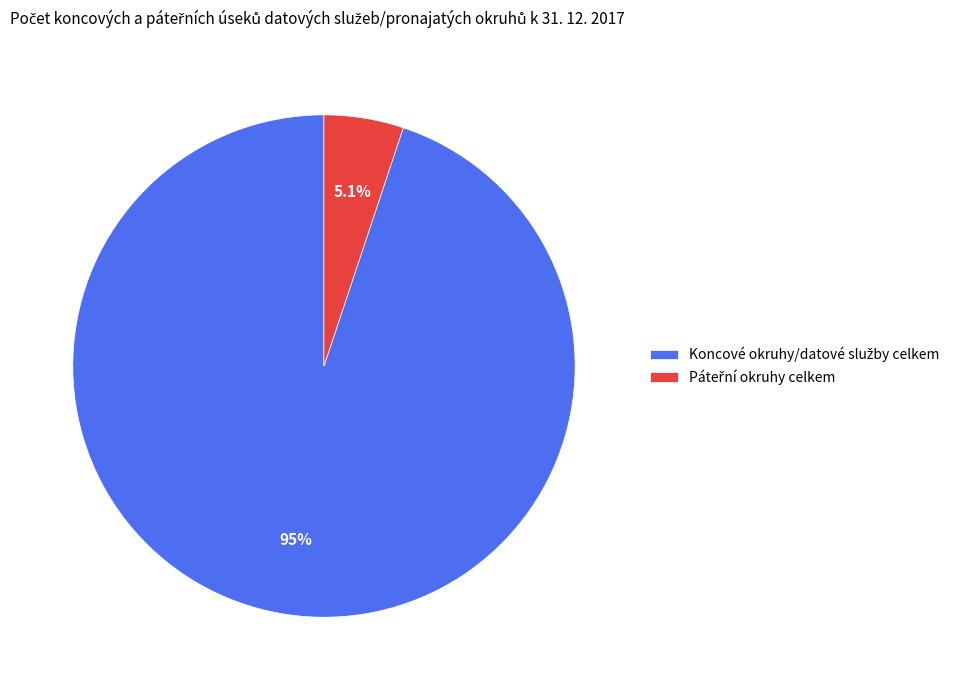

Does any single category account for the majority?

Yes